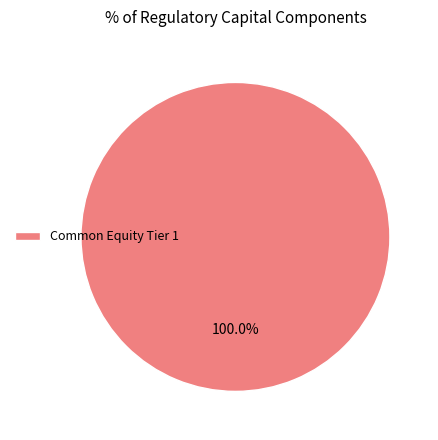

True or false: Common Equity Tier 1 accounts for 100% of the total.

True